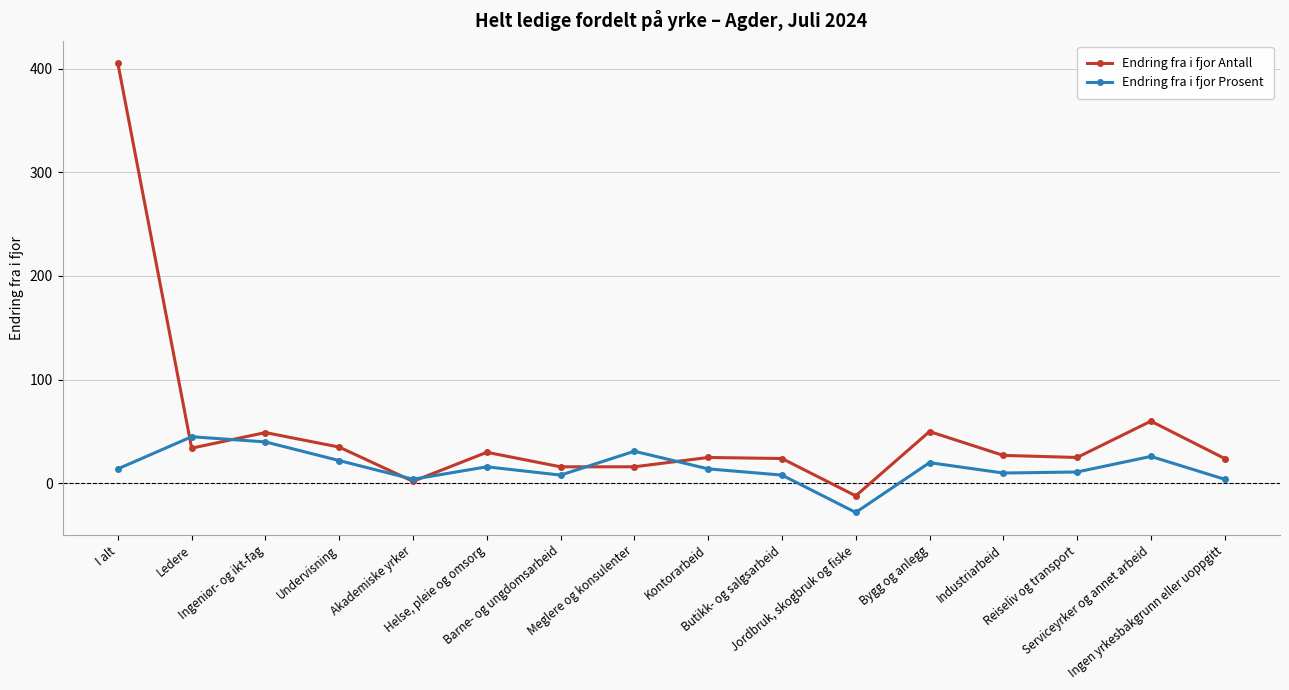

True or false: Endring fra i fjor Prosent and Endring fra i fjor Antall intersect in this chart.

True